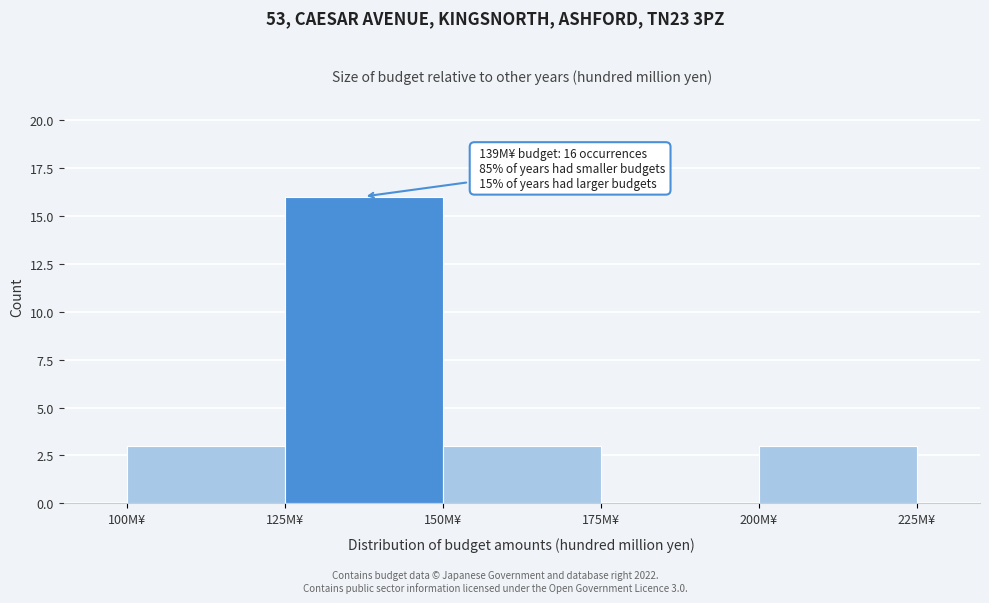

Over which range of the x-axis is the bar tallest?

125 to 150